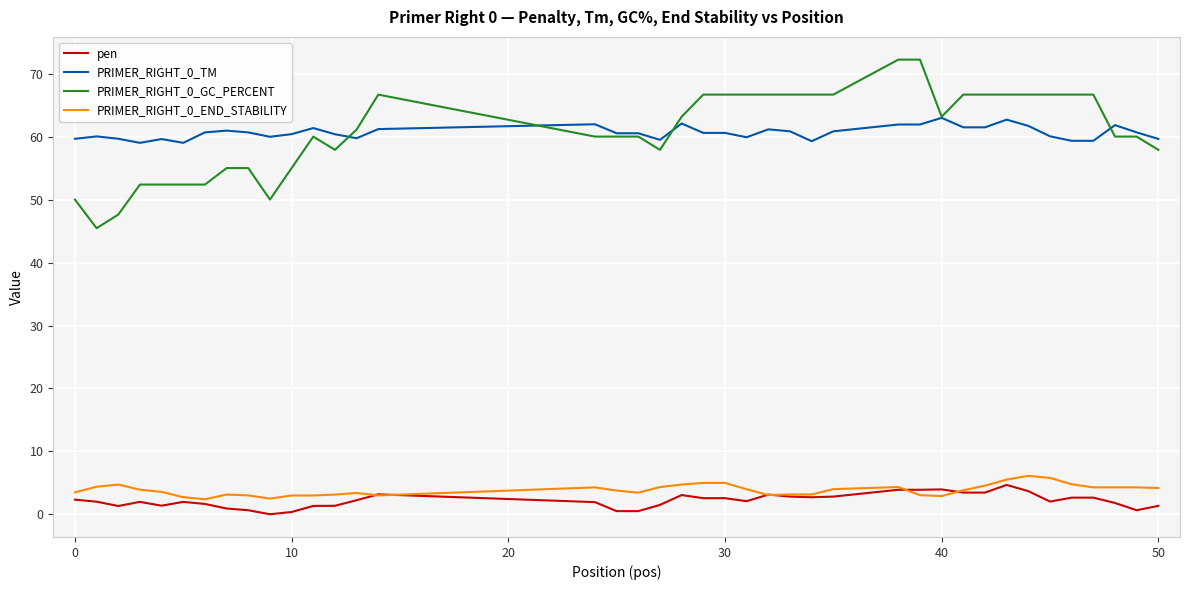

What is the difference between the maximum and minimum values in the PRIMER_RIGHT_0_TM series?

4.0